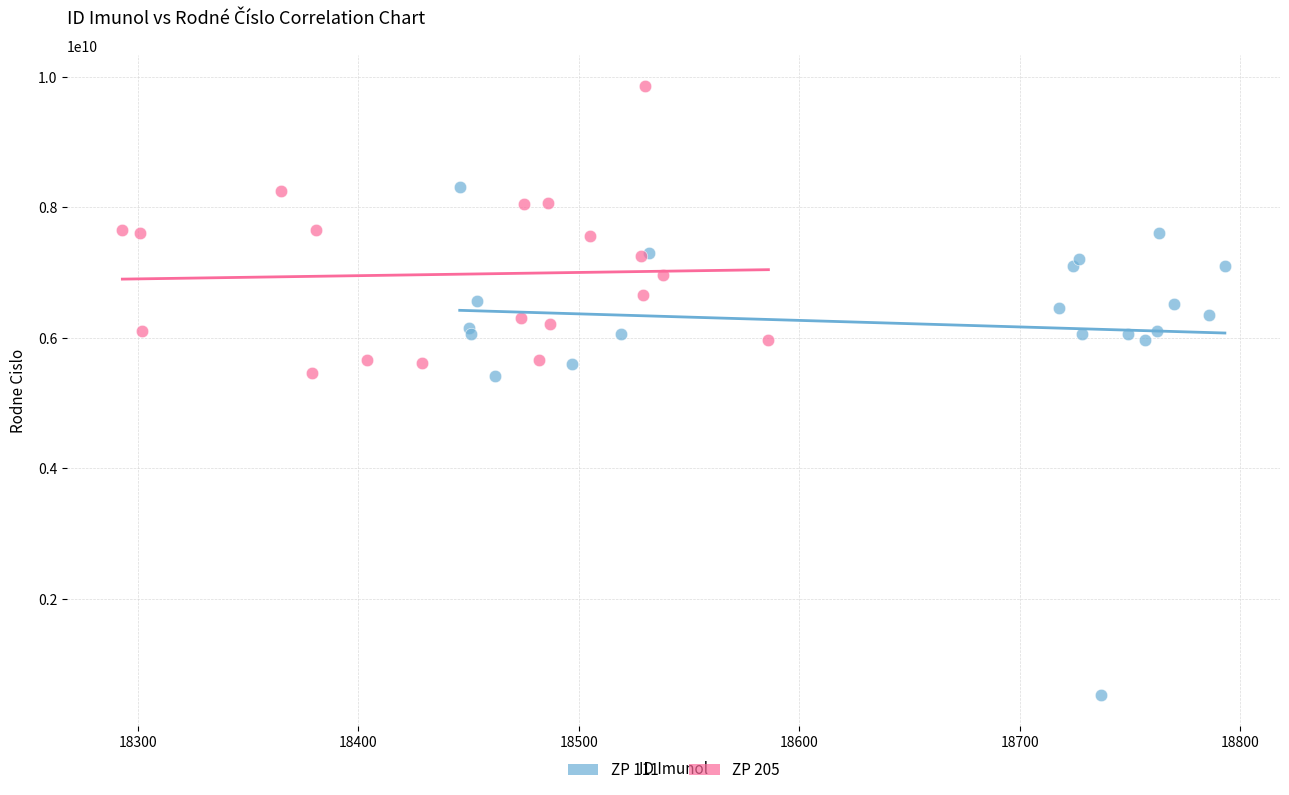

Which series has the widest spread of Y values?

ZP 111